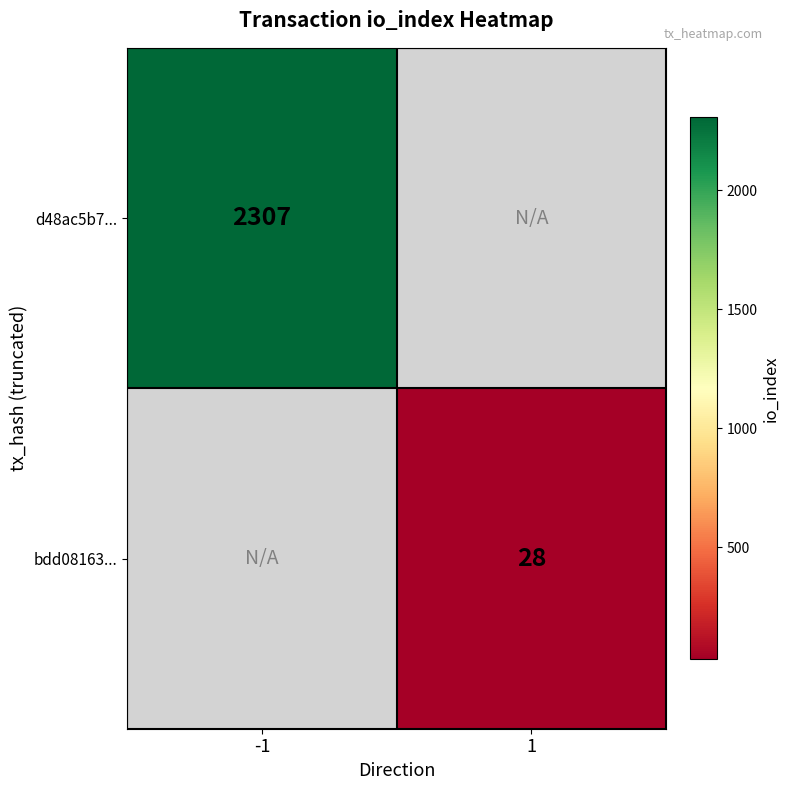

True or false: bdd08163... has a value of 13 at 1.

False